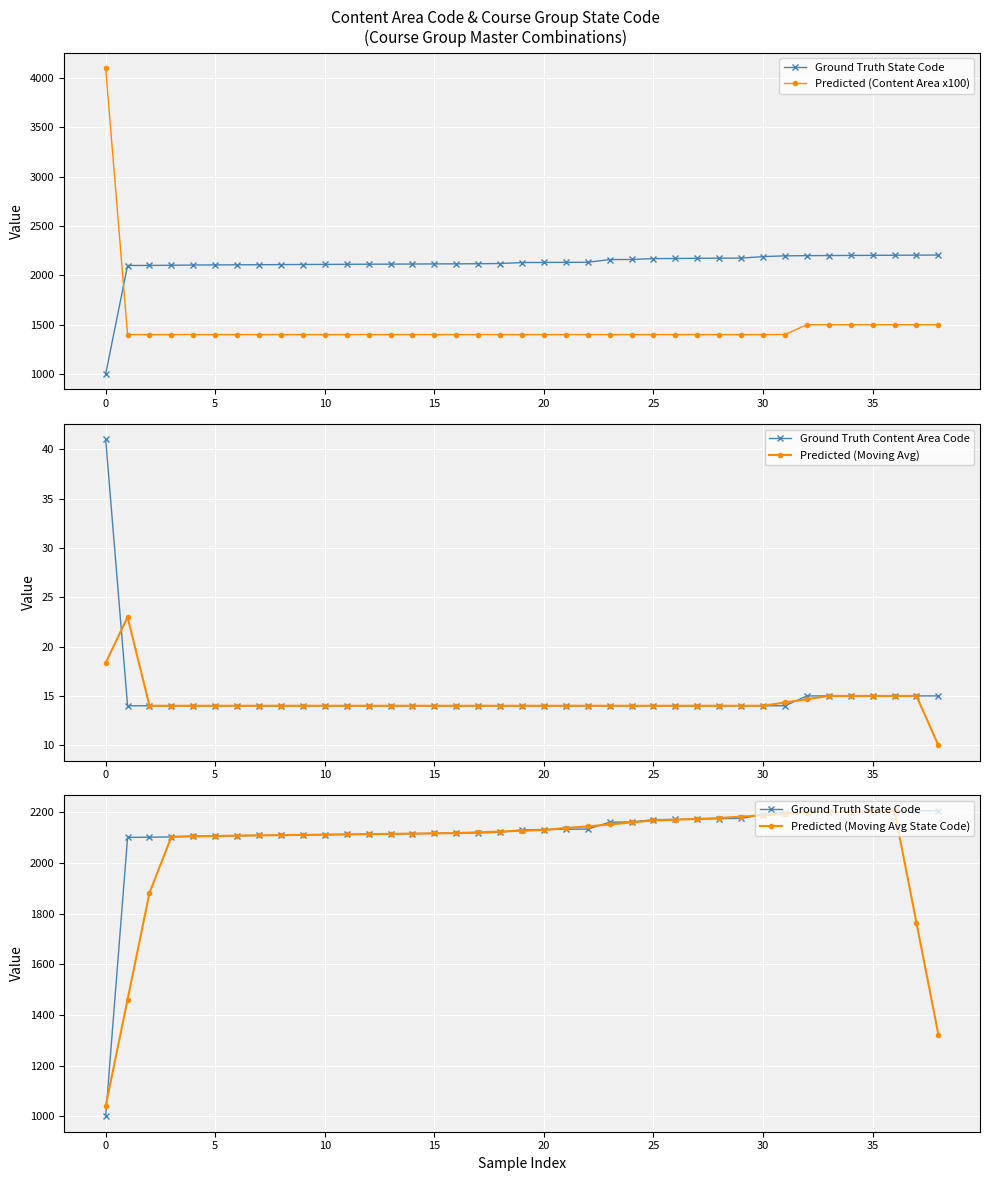

At which category does Predicted (Moving Avg State Code) reach its first local peak?

36